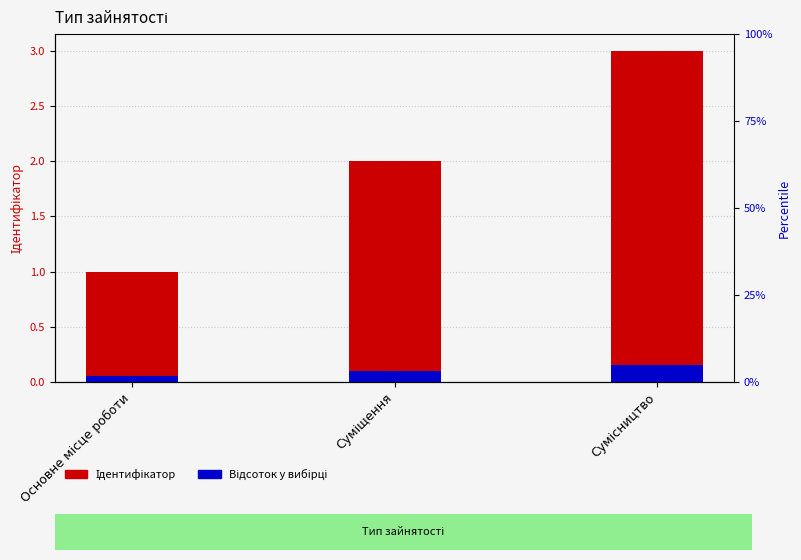

Which series has the largest range (max minus min)?

Ідентифікатор